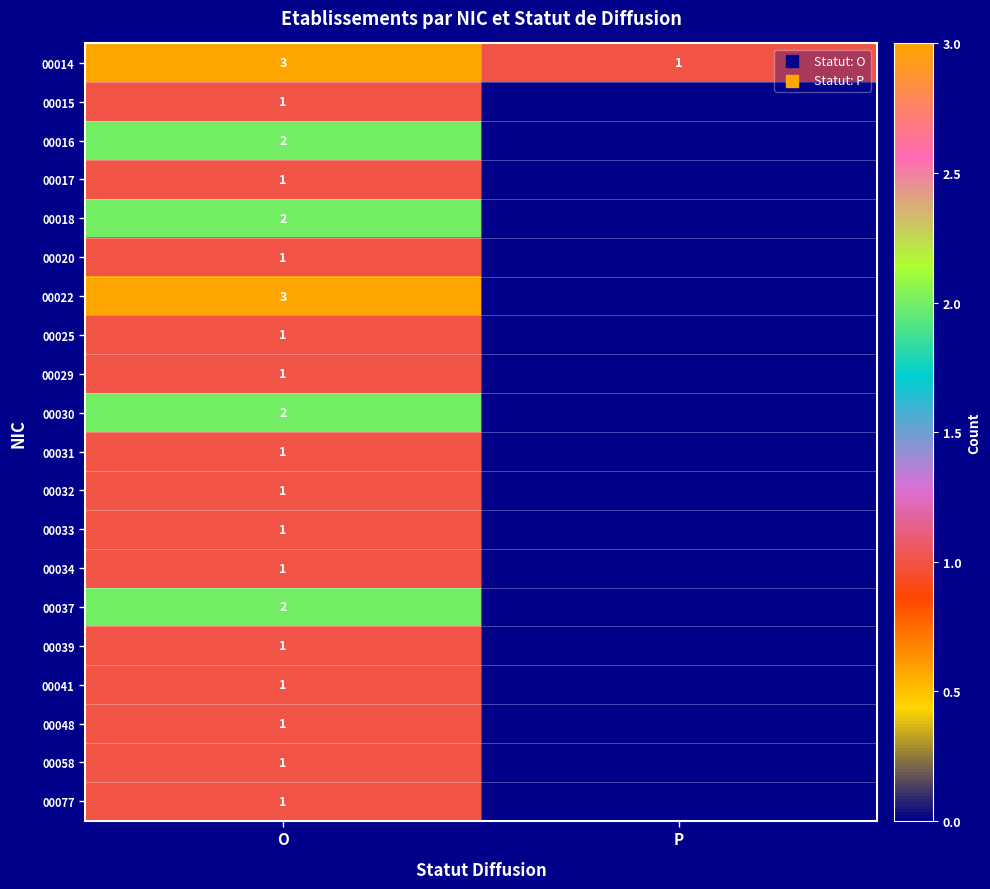

True or false: 00077 has a value of 1 at O.

True